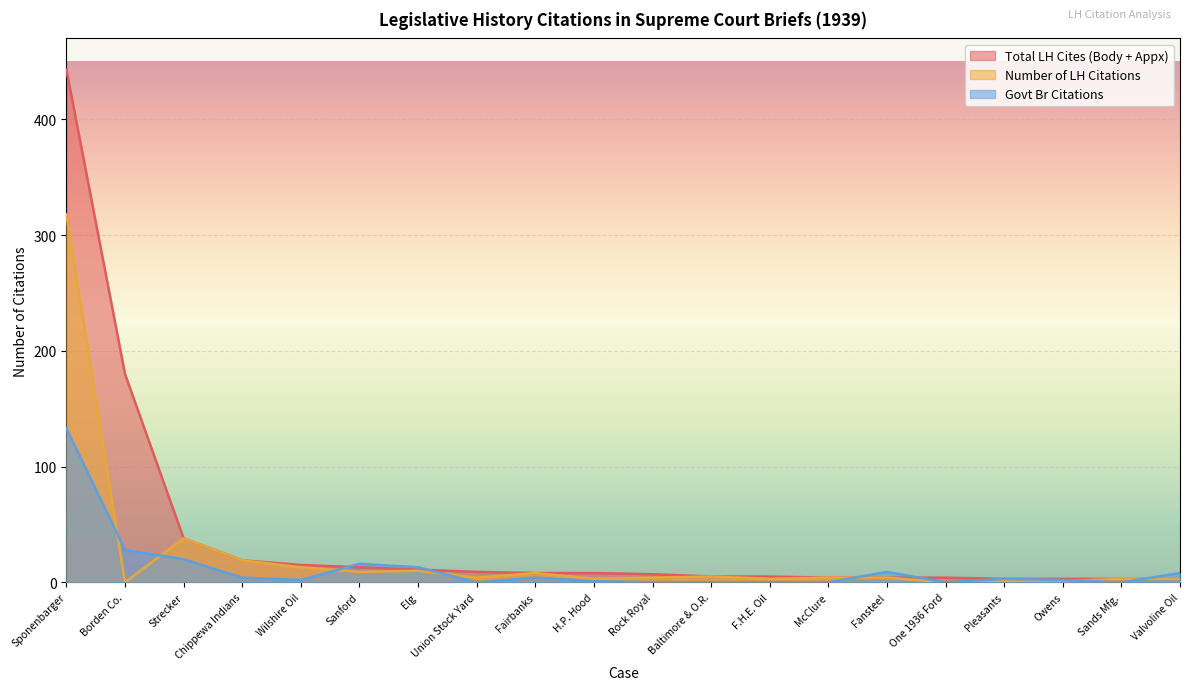

True or false: Govt Br Citations and Number of LH Citations intersect in this chart.

True